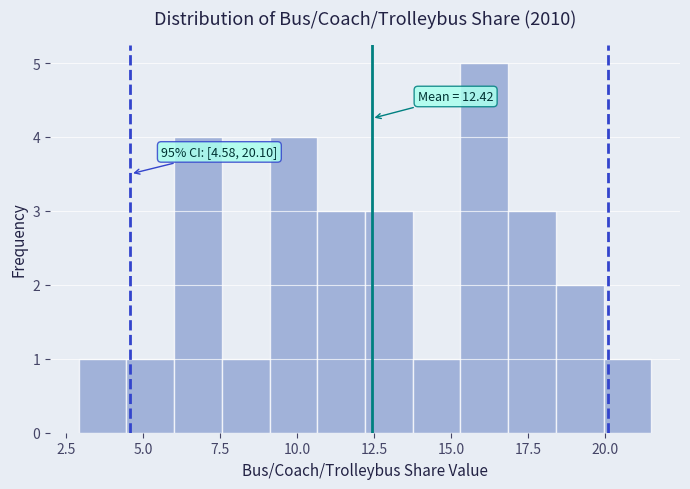

Read against the x-axis, roughly where is the centre of the tallest bar?

16.0